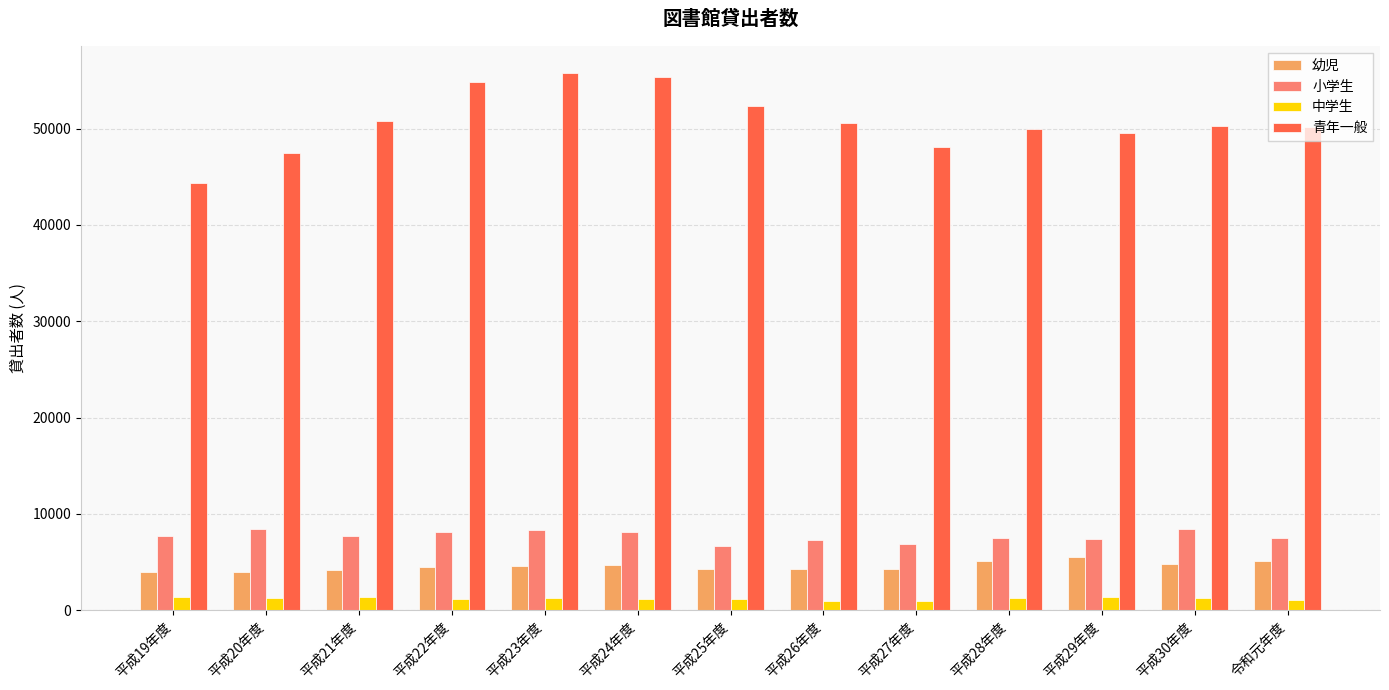

How many data points does each series have?

13